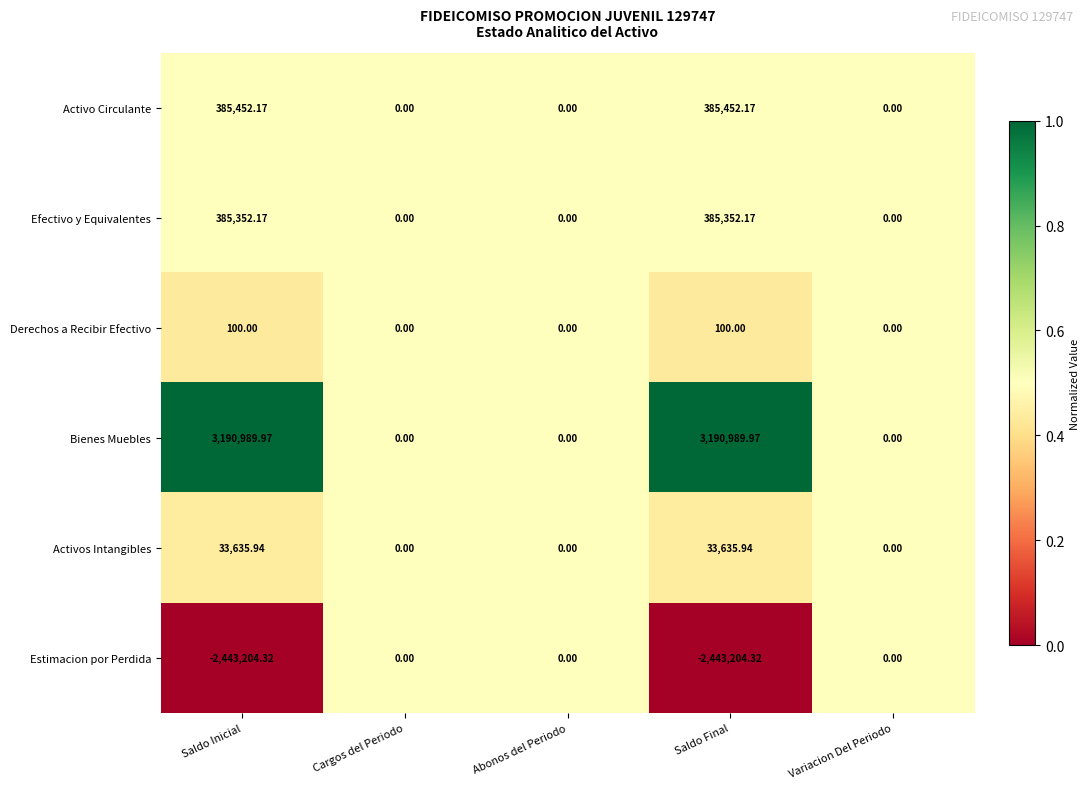

Which series has the largest range (max minus min)?

Bienes Muebles